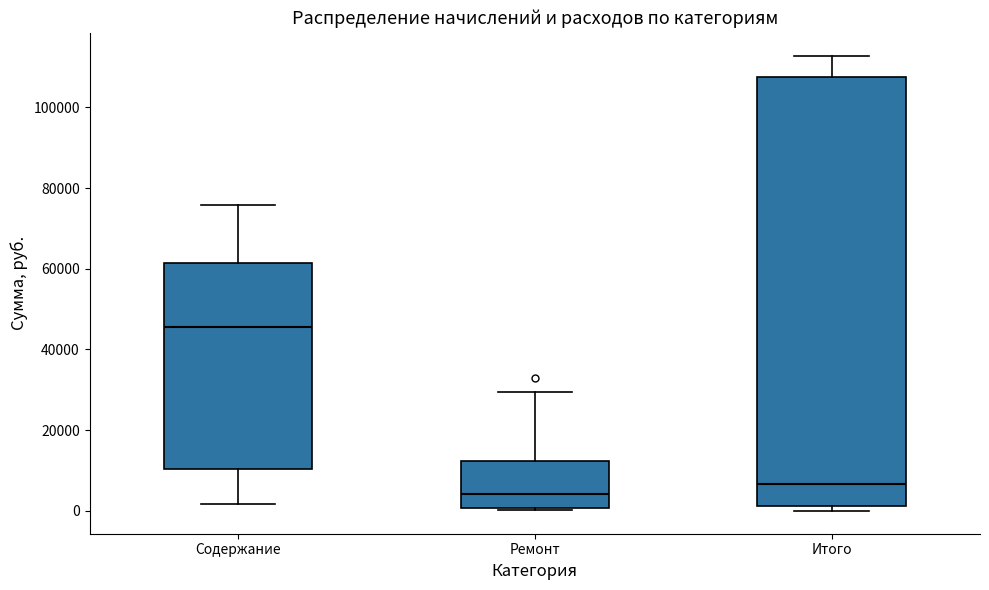

Reading left to right, read every box against the y-axis: the position of its median line, the range the box covers, and the ends of its whiskers. The values are not printed on the chart, so give them approximately, as read against the axis.

Содержание: median 46000, box 10000 to 62000, whiskers 2000 to 76000
Ремонт: median 4000, box 0 to 12000, whiskers 0 to 30000
Итого: median 6000, box 2000 to 108000, whiskers 0 to 112000